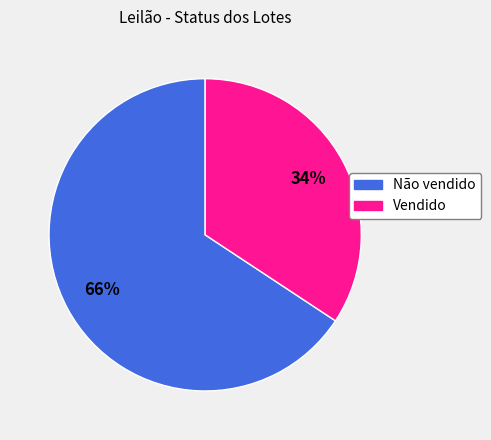

Rank the categories by value from highest to lowest.

Não vendido, Vendido